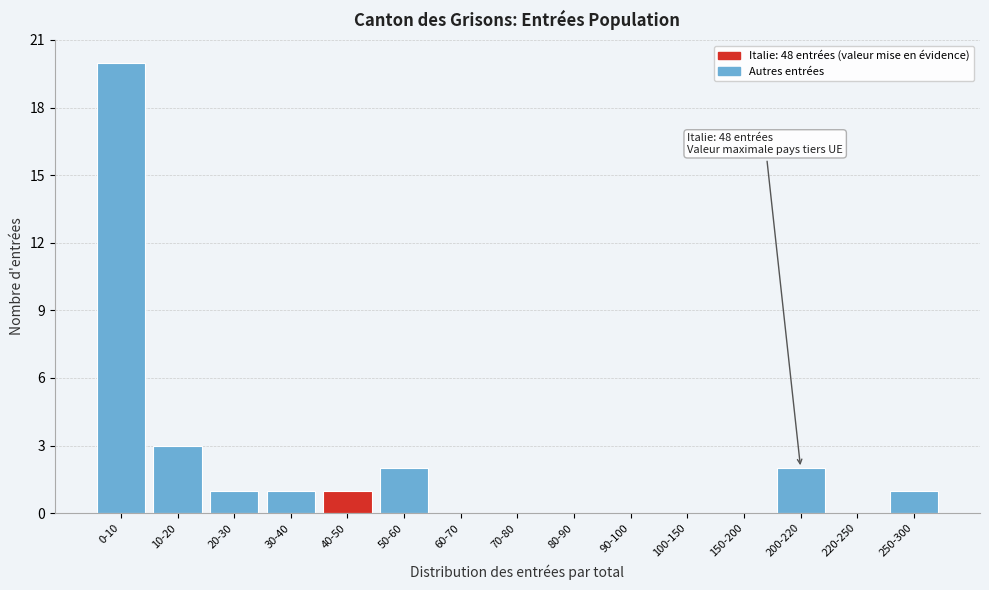

Reading left to right, transcribe all the data shown in this chart.

0-10=20	10-20=3	20-30=1	30-40=1	40-50=1	50-60=2	60-70=0	70-80=0	80-90=0	90-100=0	100-150=0	150-200=0	200-220=2	220-250=0	250-300=1